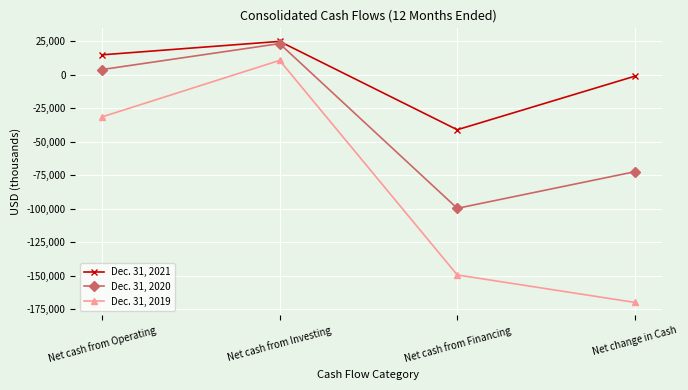

How many lines are shown in the chart?

3